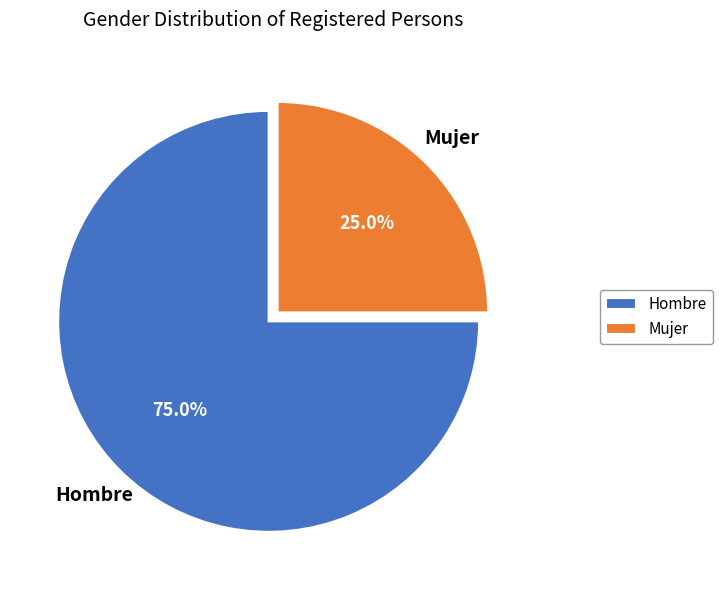

Between Hombre and Mujer, which is larger?

Hombre